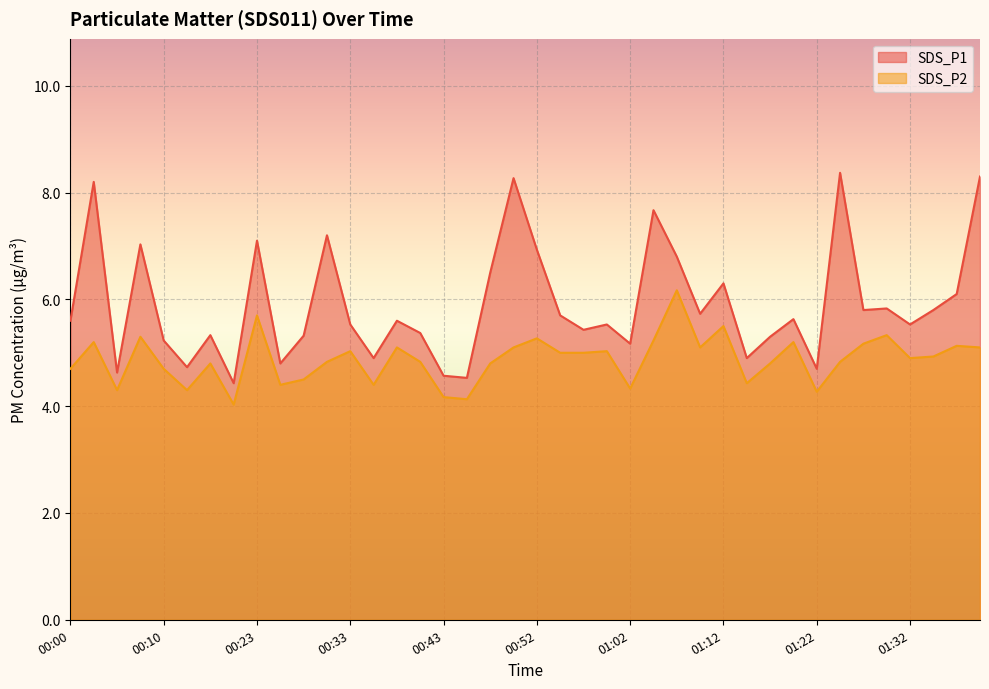

How many lines are shown in the chart?

2